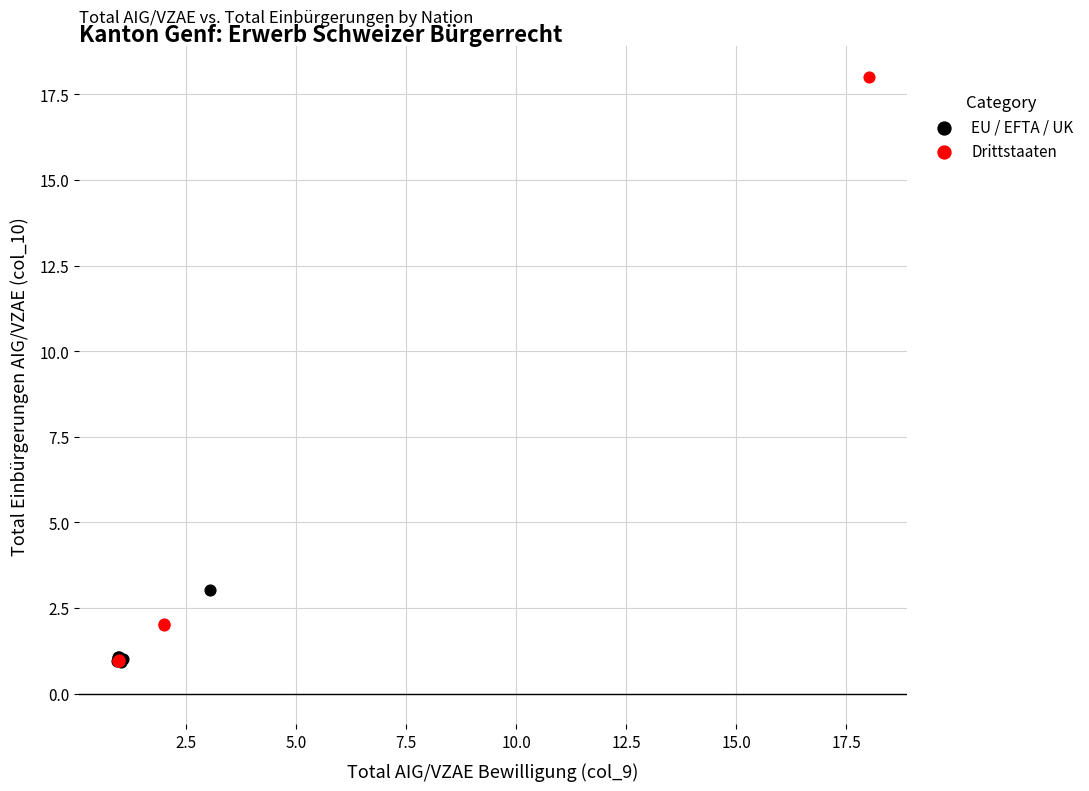

Which series reaches the maximum Y coordinate?

Drittstaaten